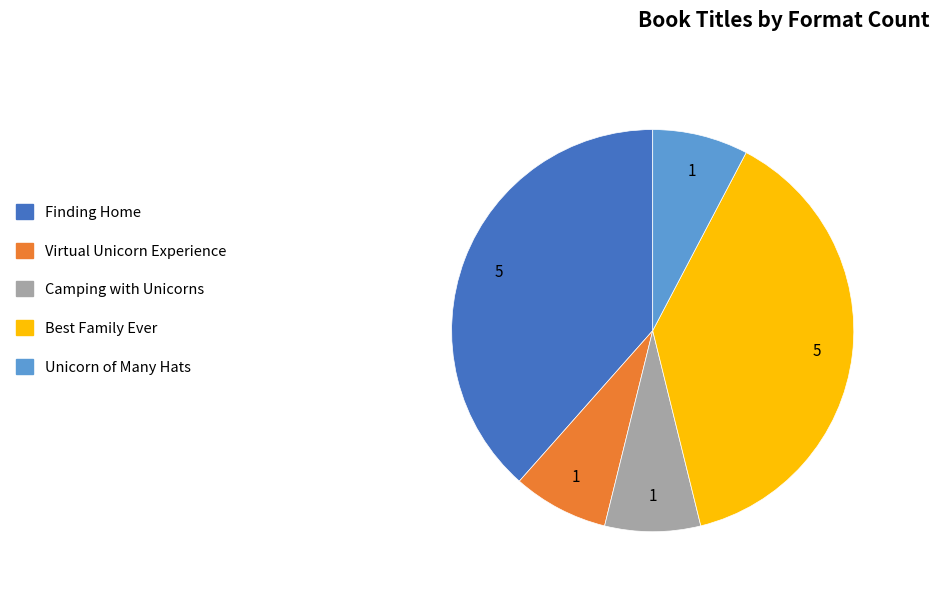

Is Unicorn of Many Hats the majority of the pie?

No